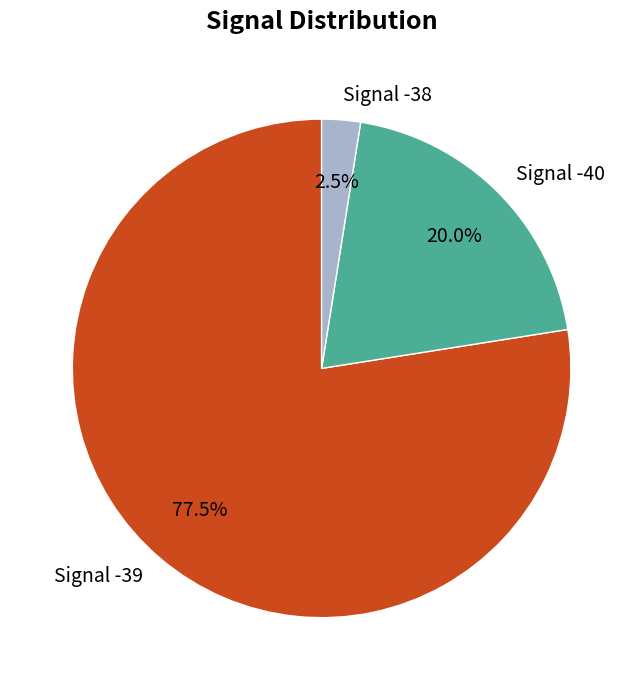

Which category has the biggest portion of the pie?

Signal -39